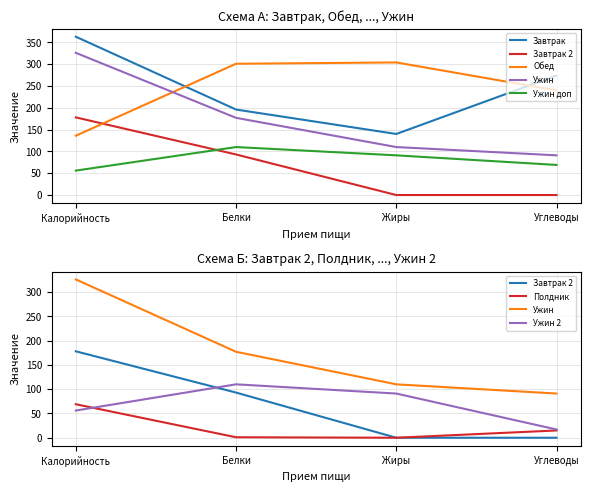

True or false: Завтрак 2 and Ужин доп intersect in this chart.

True